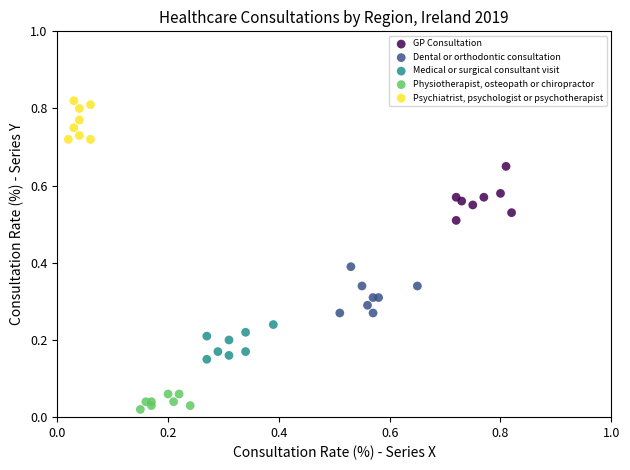

Which series contains the highest Y value?

Psychiatrist, psychologist or psychotherapist